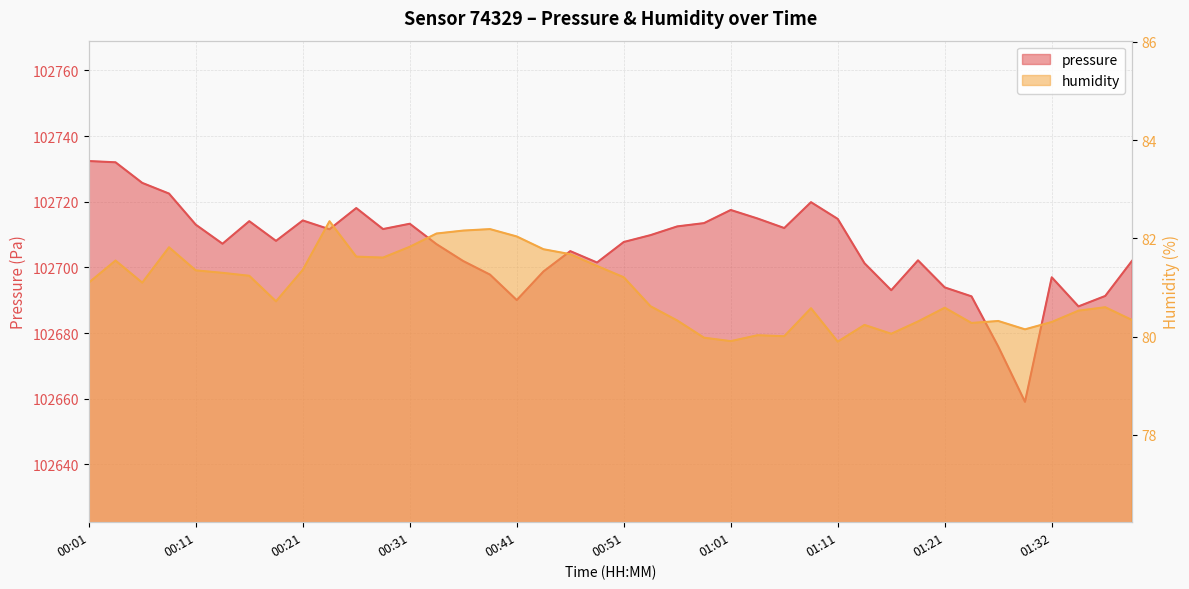

What is the label of the 2nd point from the left?

00:03